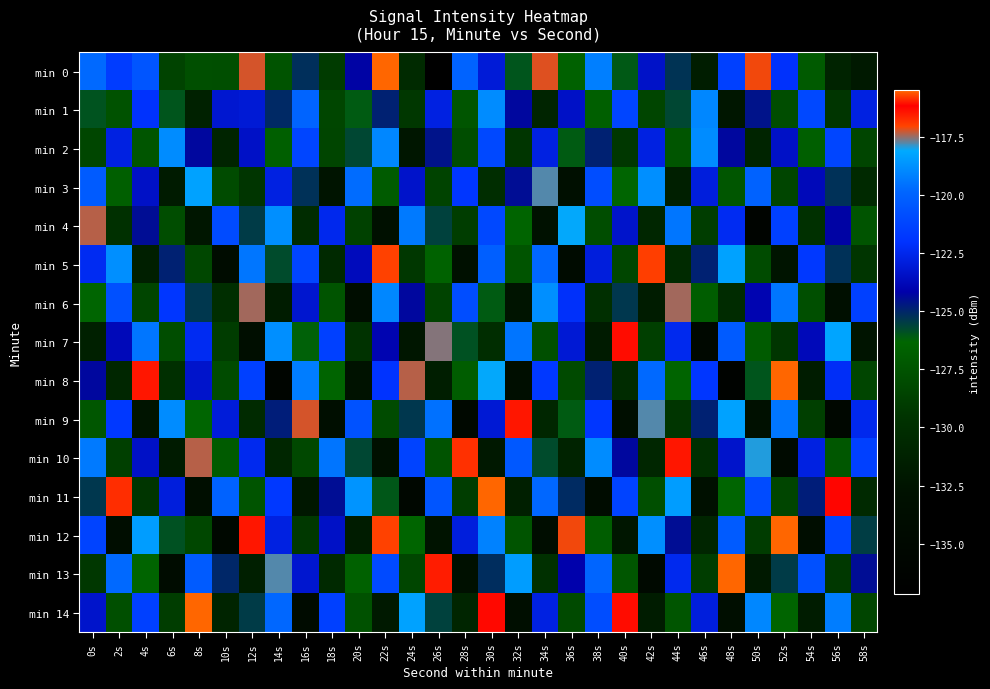

Which has a higher value, 8s or 36s?

36s